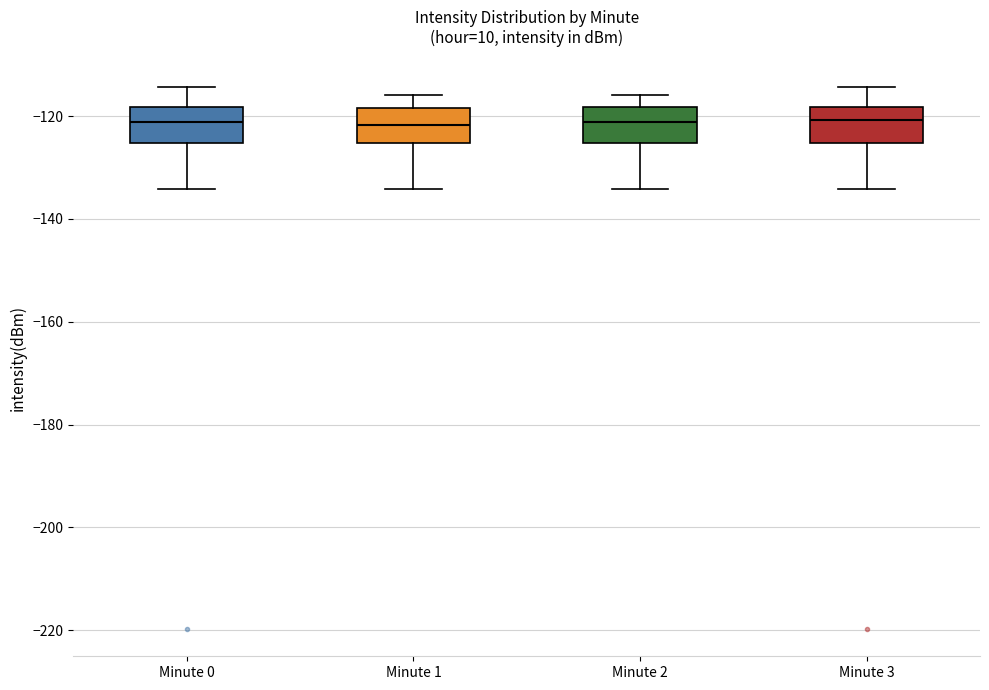

Reading left to right, read every box against the y-axis: the position of its median line, the range the box covers, and the ends of its whiskers. The values are not printed on the chart, so give them approximately, as read against the axis.

Minute 0: median -122, box -126 to -118, whiskers -134 to -114
Minute 1: median -122, box -126 to -118, whiskers -134 to -116
Minute 2: median -122, box -126 to -118, whiskers -134 to -116
Minute 3: median -120, box -126 to -118, whiskers -134 to -114